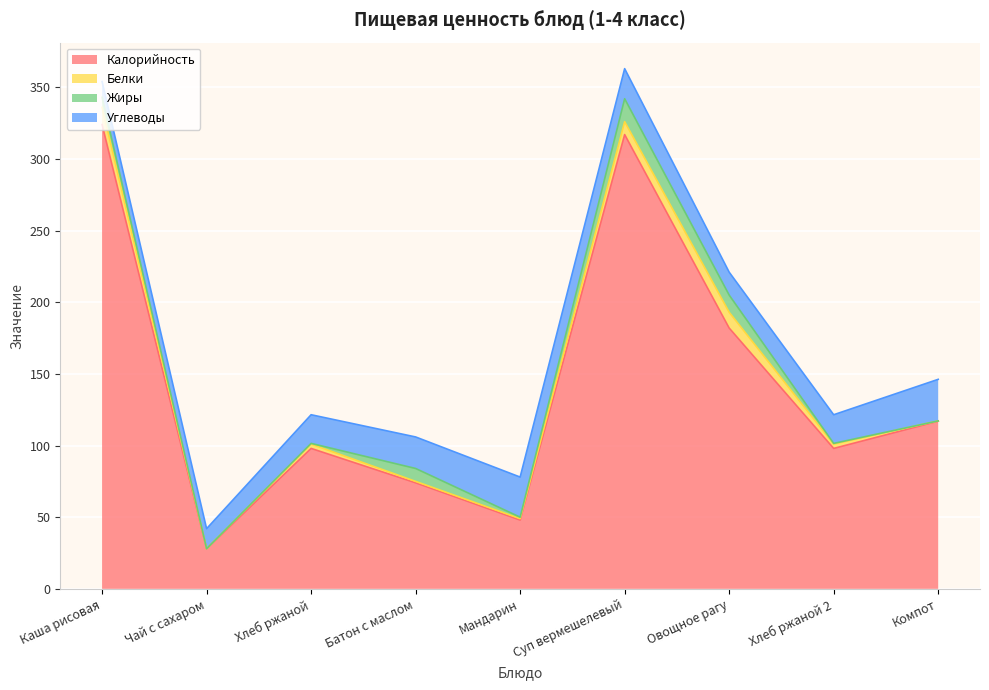

What position from the right is Компот?

1